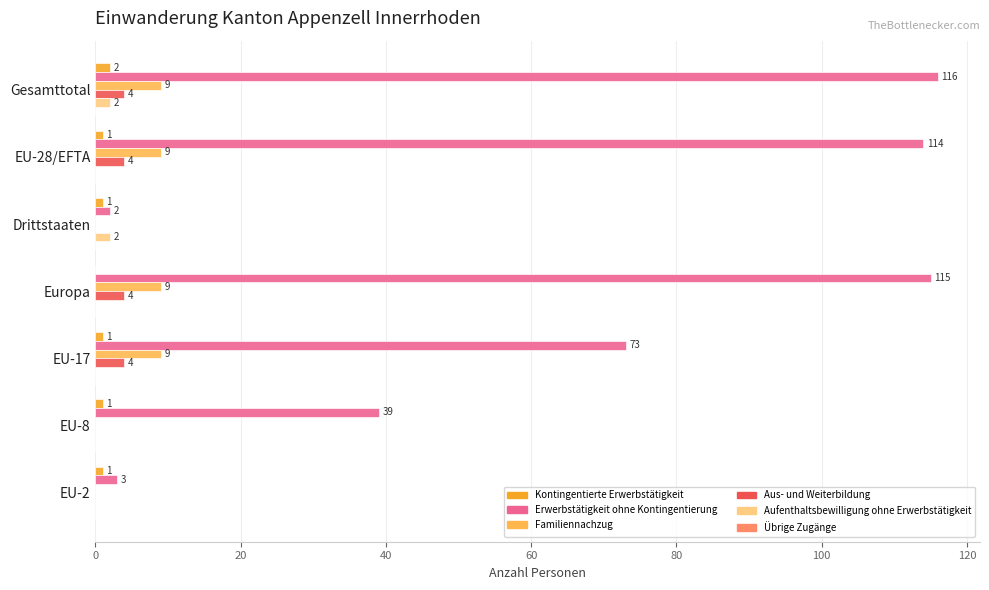

The value of Erwerbstätigkeit ohne Kontingentierung at EU-8 is 39. True or false?

True